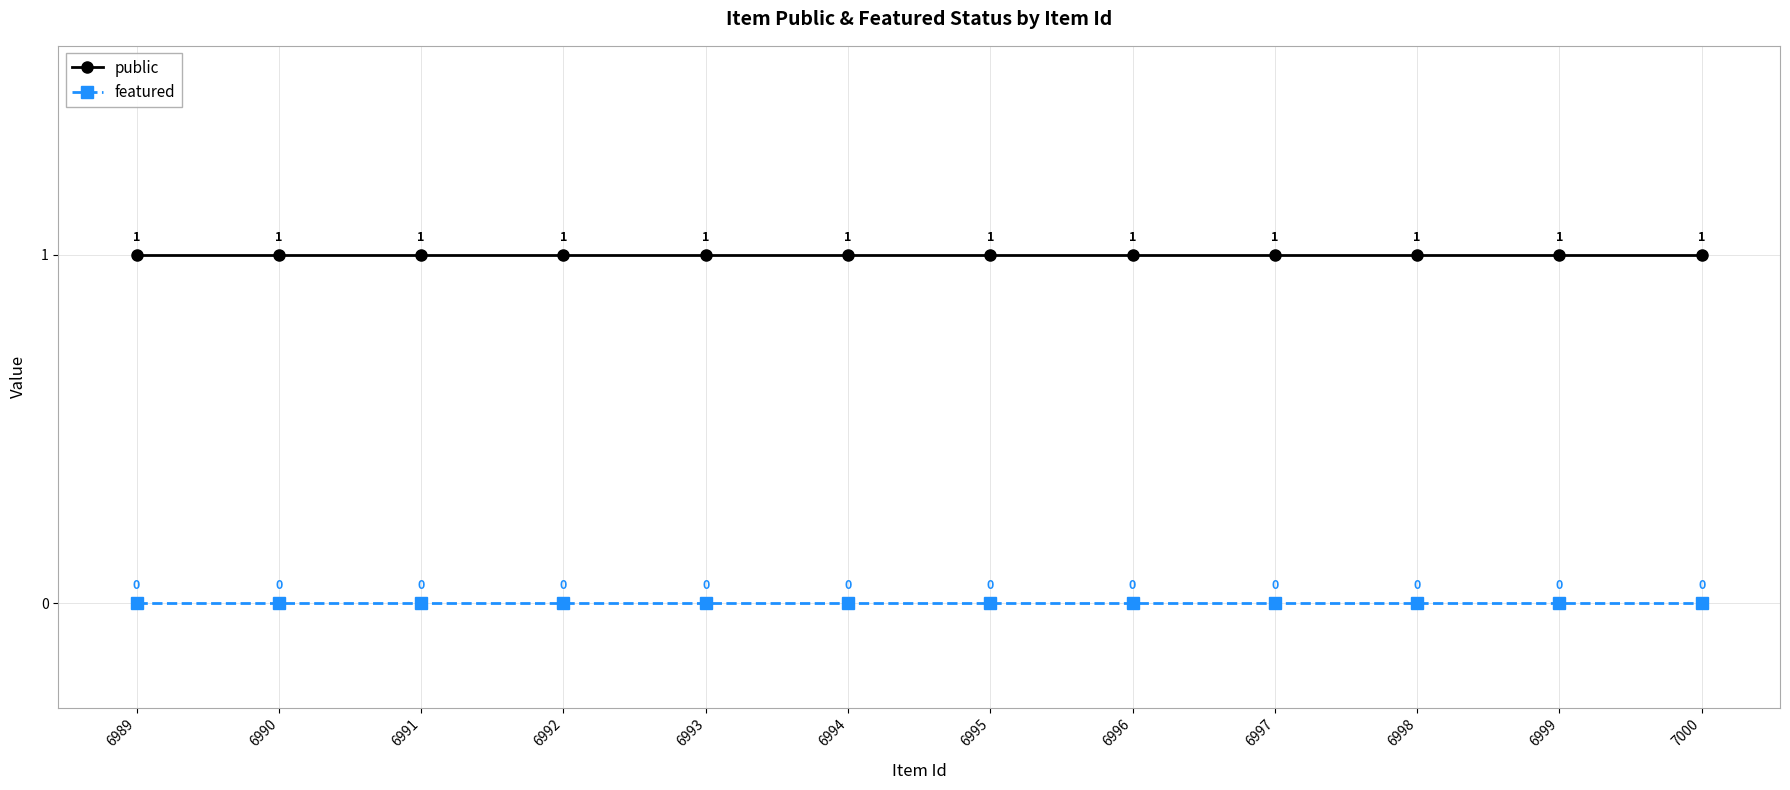

True or false: public and featured cross at least once.

False